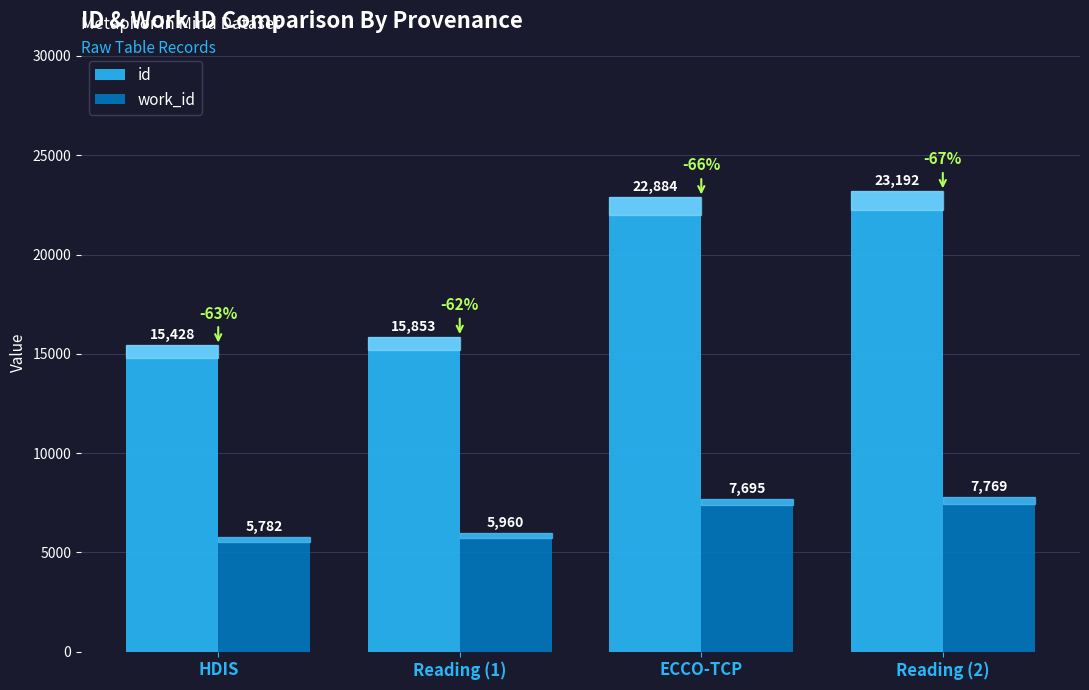

How many values in the id series are below 22884?

2